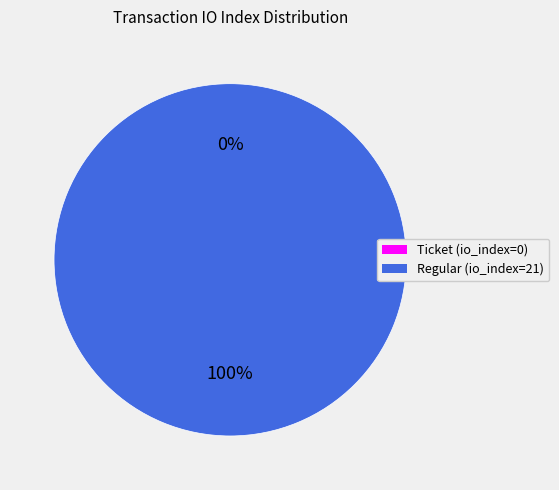

Count the number of slices in the pie.

2